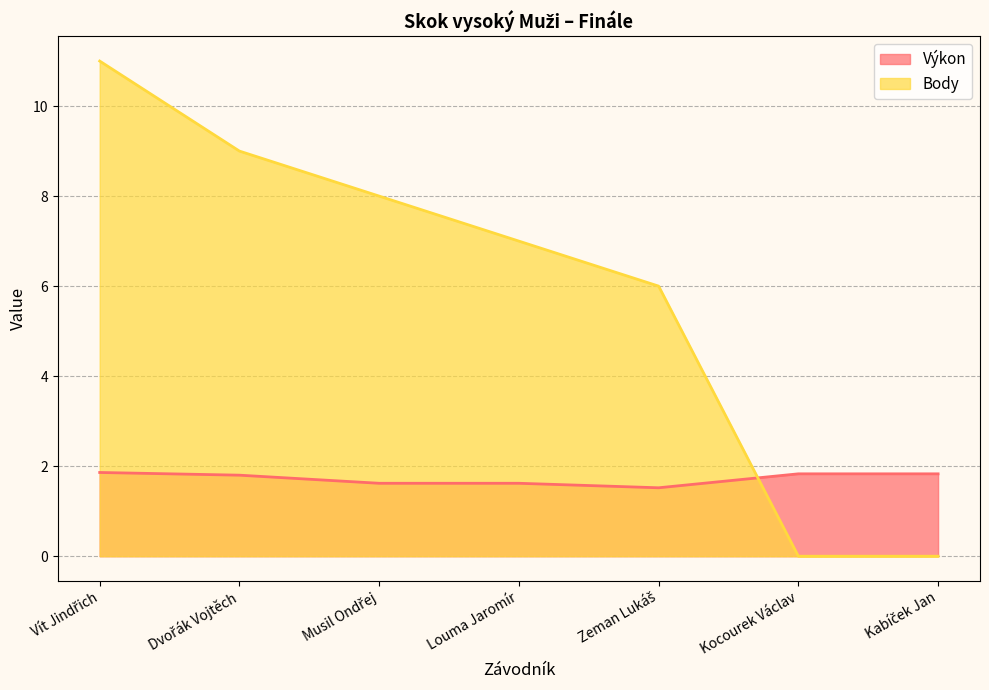

What is the difference between the maximum and minimum values in the Body series?

11.0